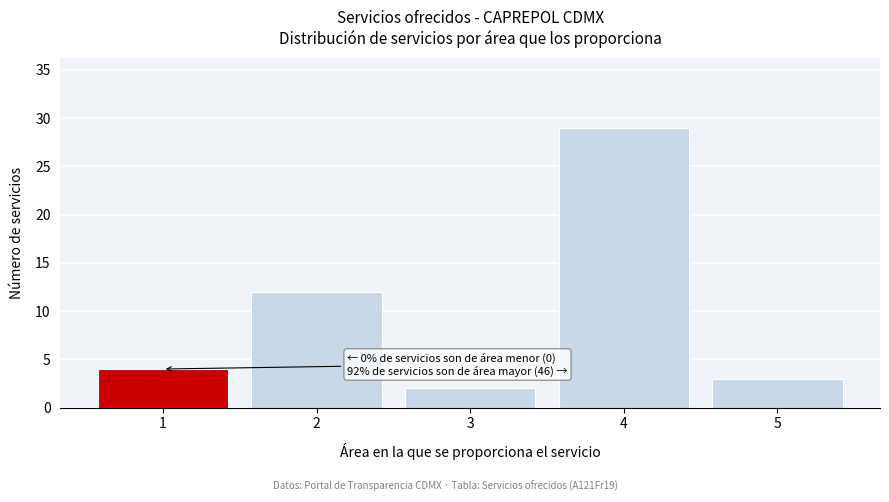

Reading right to left, extract all data points from this chart.

3	29	2	12	4